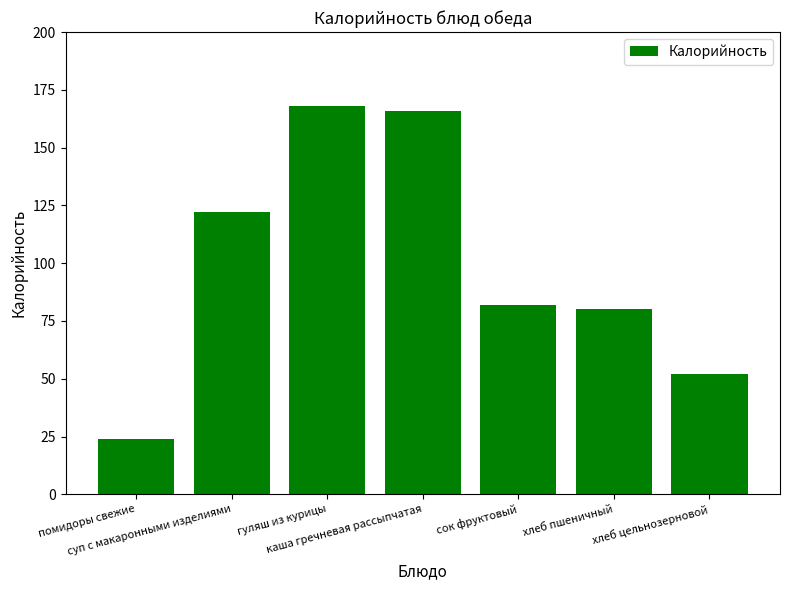

Approximately how many times larger is the value at сок фруктовый compared to суп с макаронными изделиями?

0.7